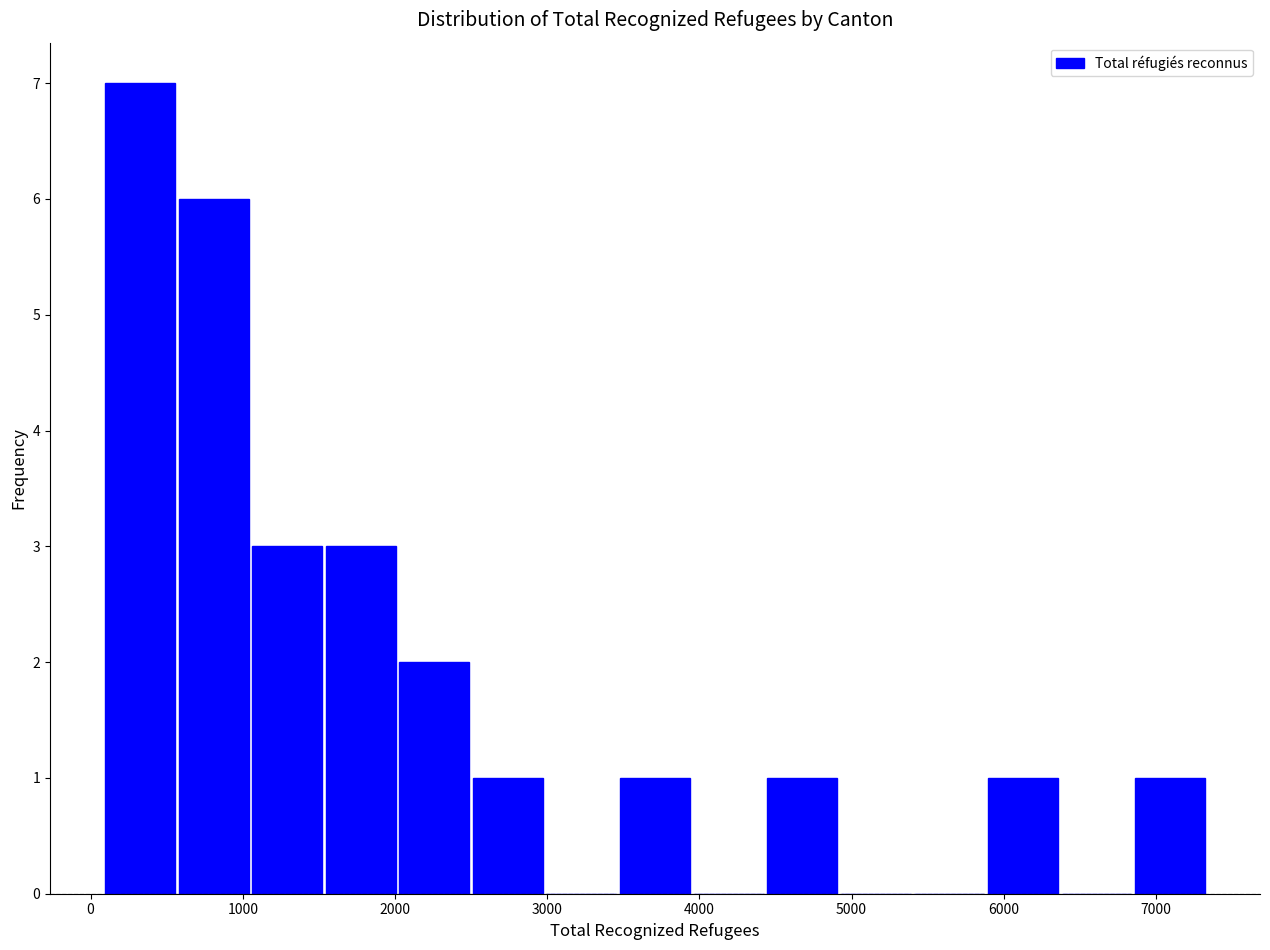

Which range on the x-axis has the tallest bar?

100 to 600